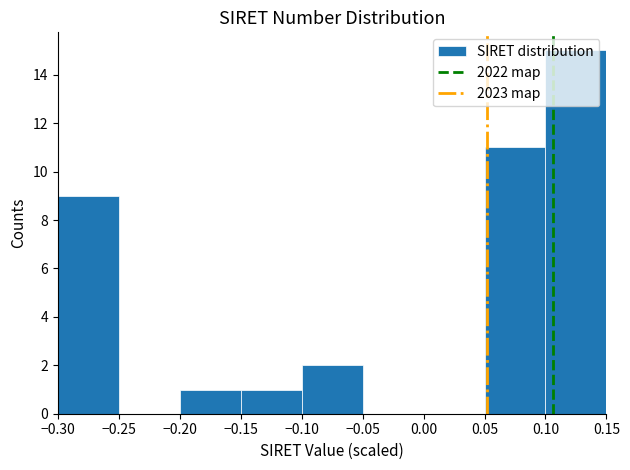

Reading left to right, transcribe this chart: for each bar, give the range it covers on the x-axis and its height. The values are not printed on the chart, so give them approximately, as read against the axis.

-0.30 to -0.25: 9
-0.25 to -0.20: 0
-0.20 to -0.15: 1
-0.15 to -0.10: 1
-0.10 to -0.05: 2
-0.05 to 0.00: 0
0.00 to 0.05: 0
0.05 to 0.10: 11
0.10 to 0.15: 15